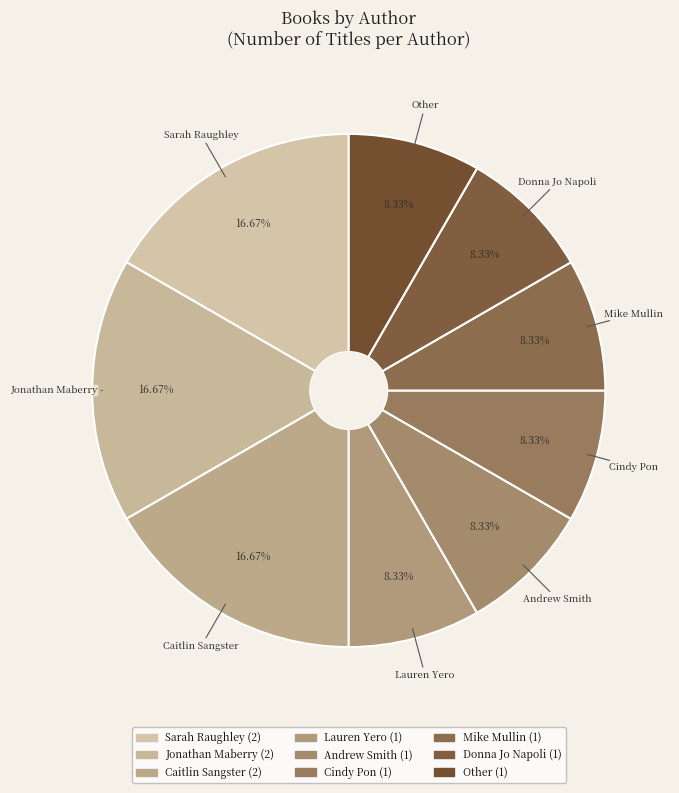

Rank the categories by value from lowest to highest.

Lauren Yero (187725579), Andrew Smith (74600444), Cindy Pon (2112122911), Mike Mullin (167442065), Donna Jo Napoli (1505653), Other, Sarah Raughley (559216271), Jonathan Maberry (67600213), Caitlin Sangster (2104158277)